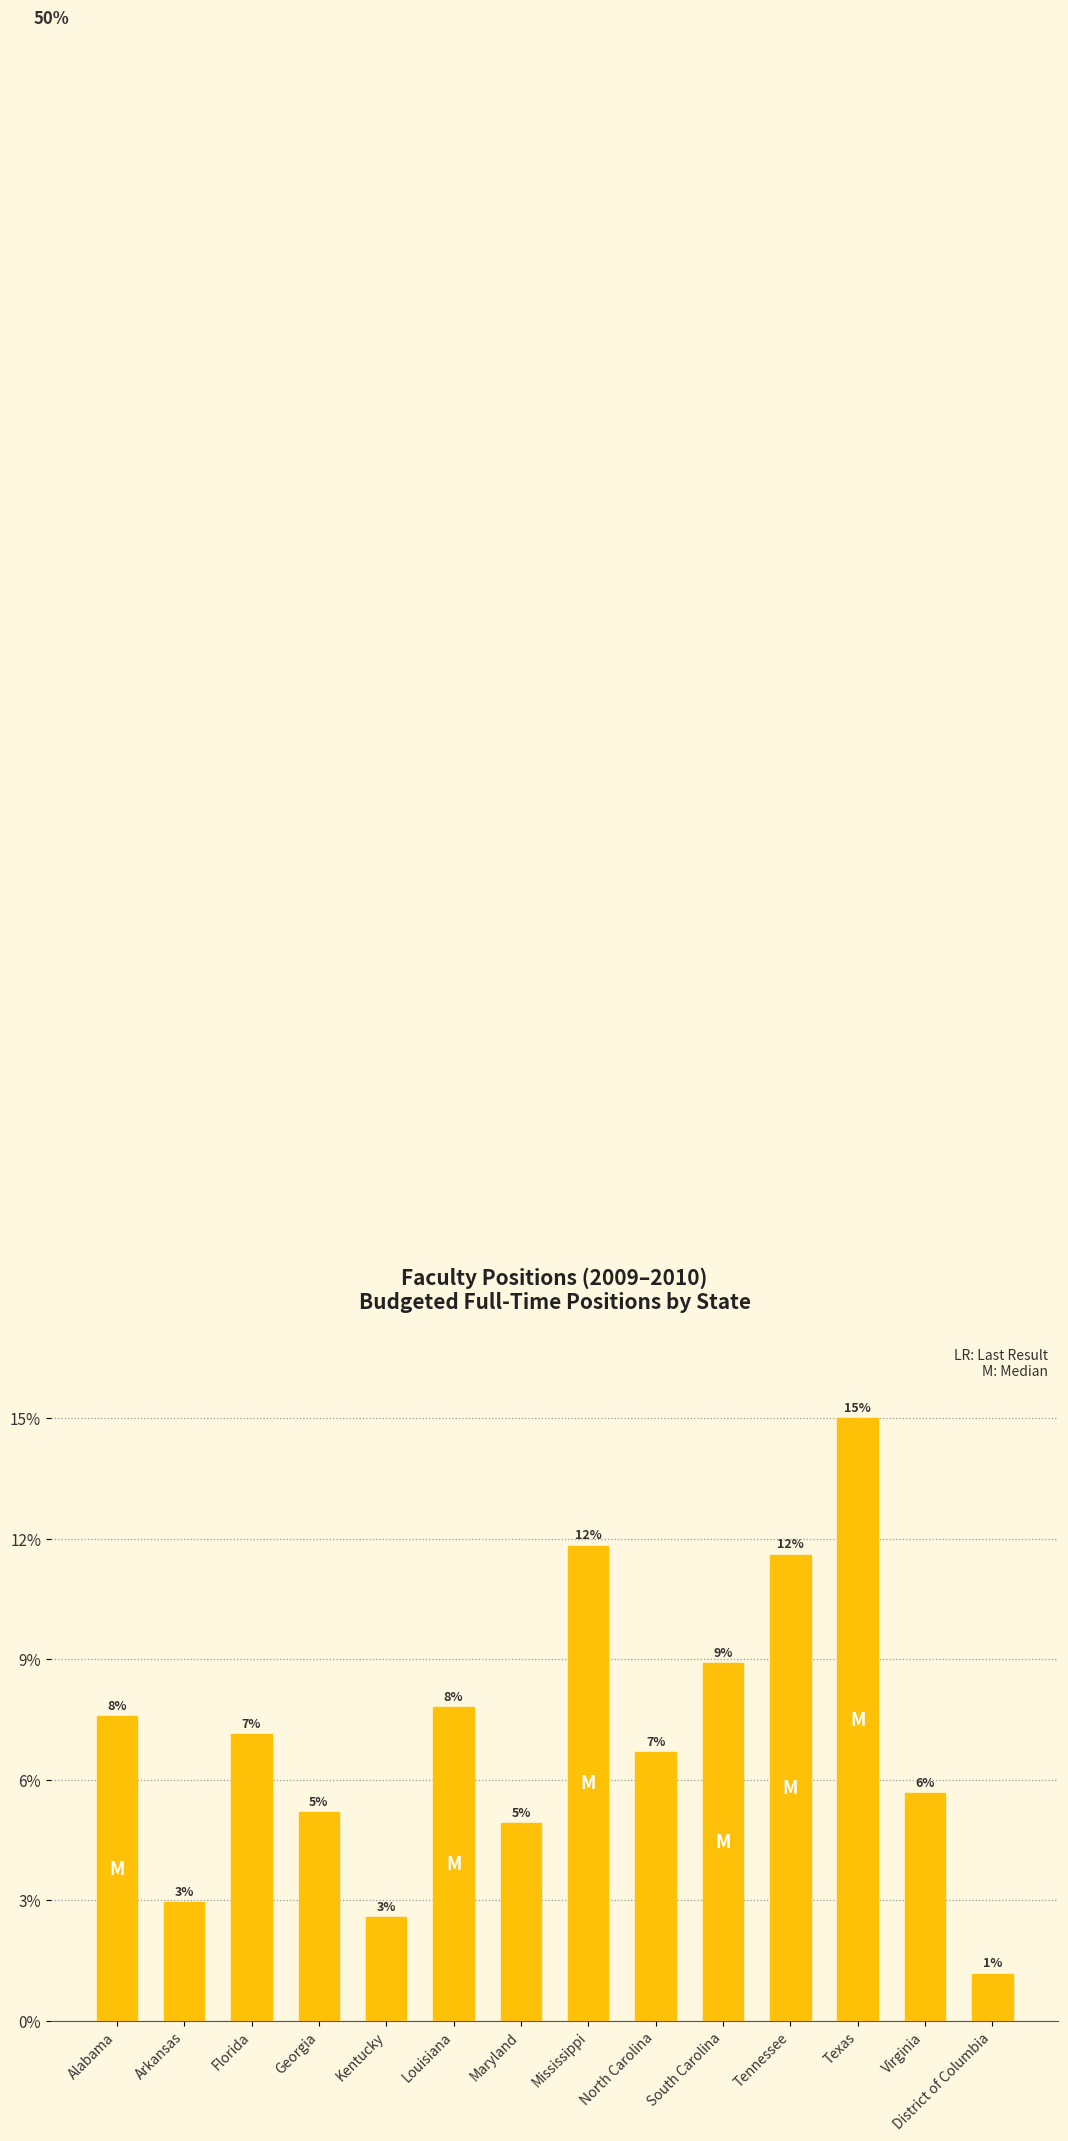

What is the label of the 14th bar from the left?

District of Columbia